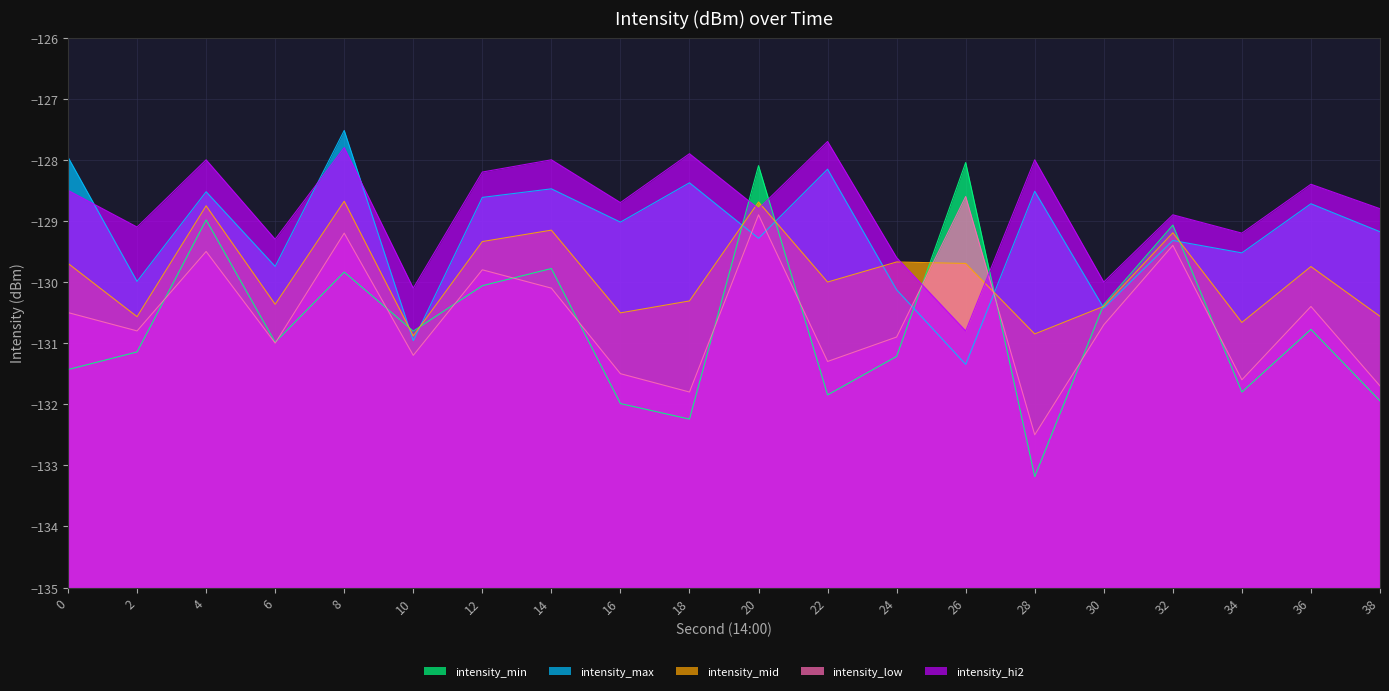

How many lines are shown in the chart?

5